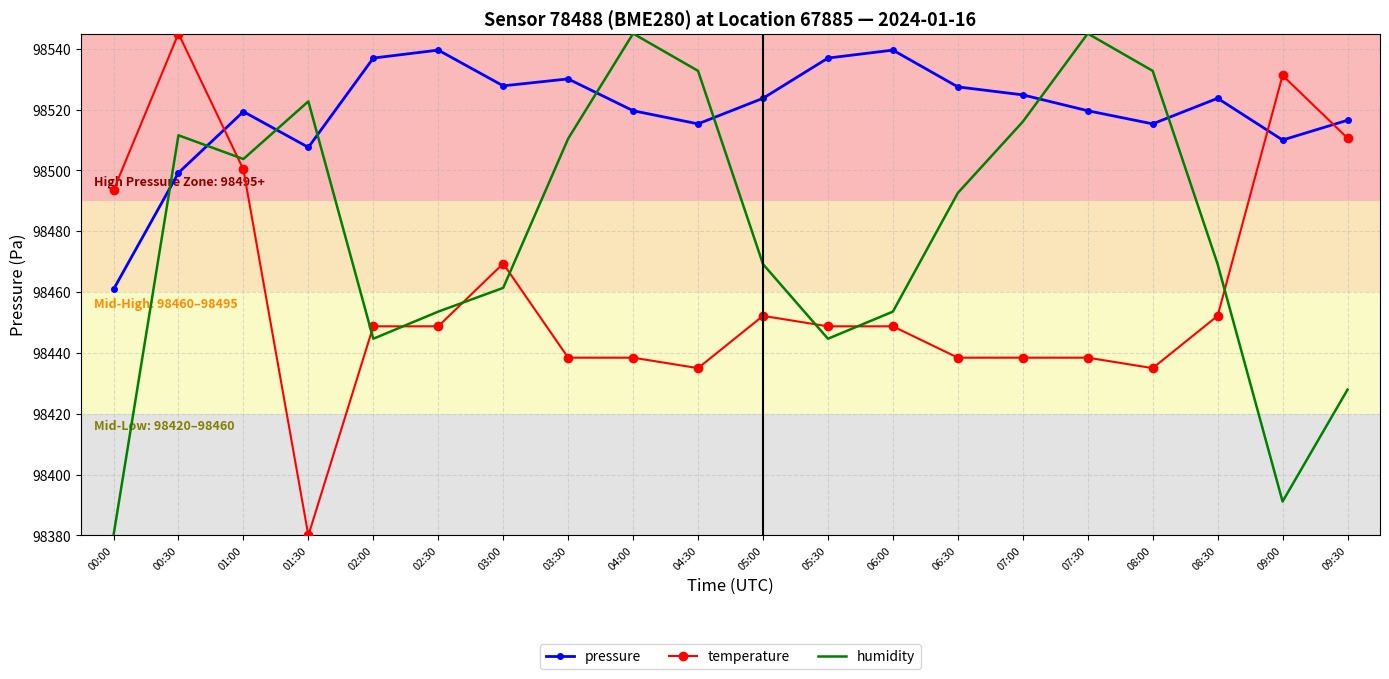

Between 02:00 and 04:30, which series saw the biggest shift?

humidity